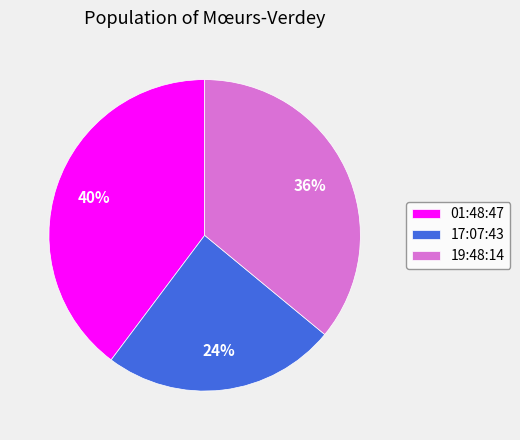

Count the number of slices in the pie.

3